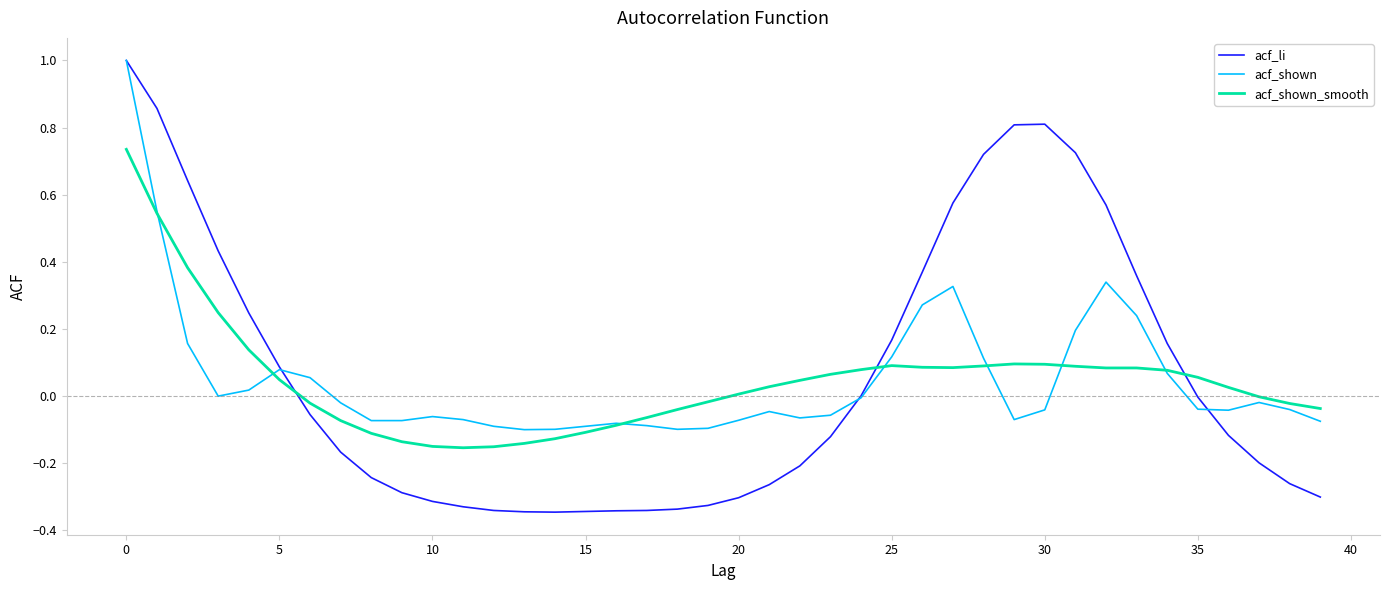

Which series has the largest range (max minus min)?

acf_li